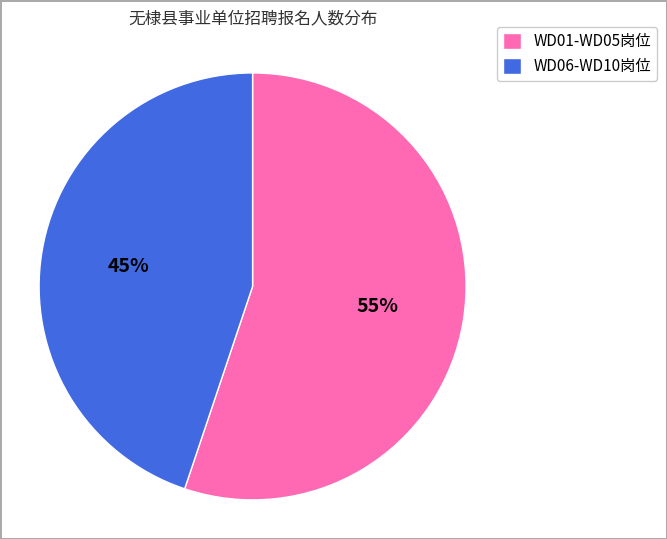

How many slices are in this pie chart?

2